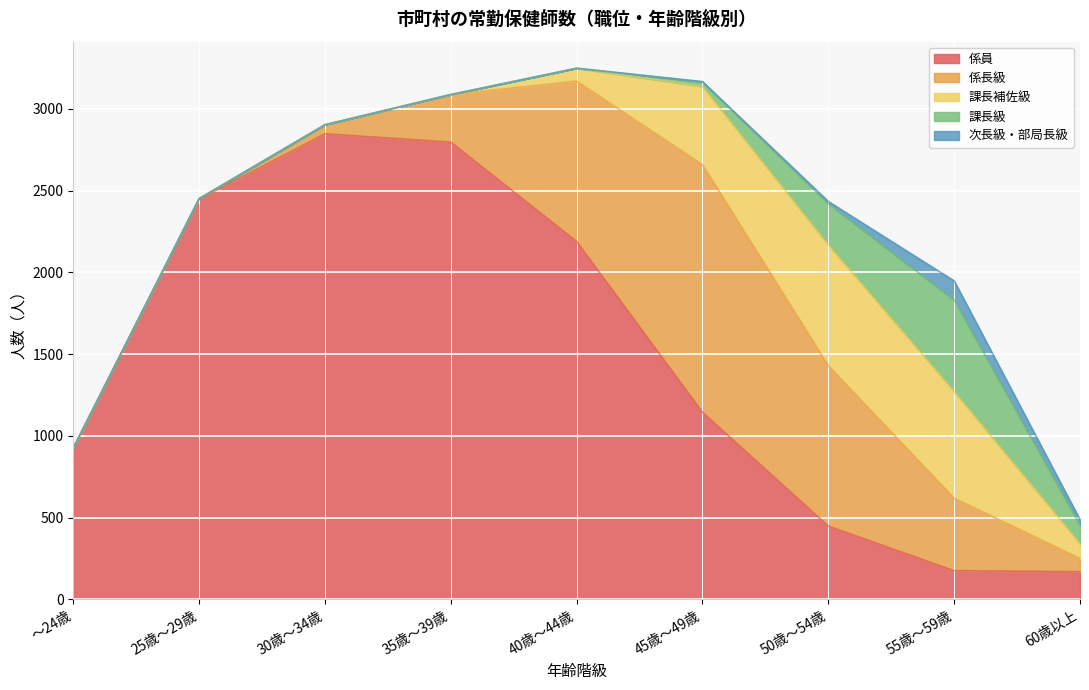

What is the difference between the second highest and minimum values in the 係長級 series?

981